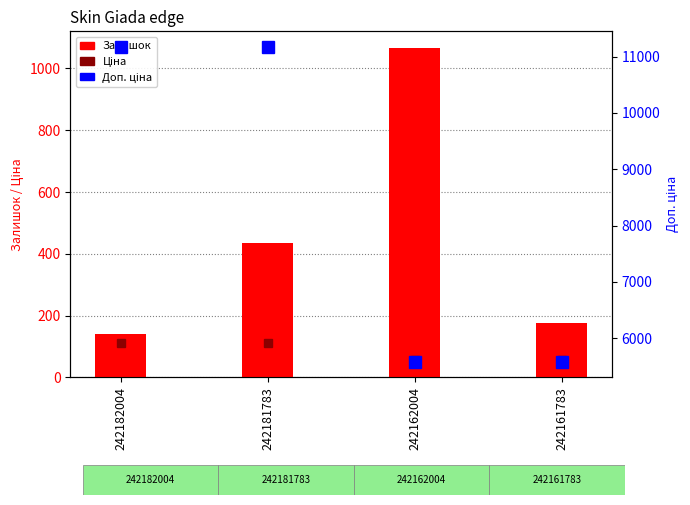

Count the Доп. ціна values in the range 5585 to 11169.

4